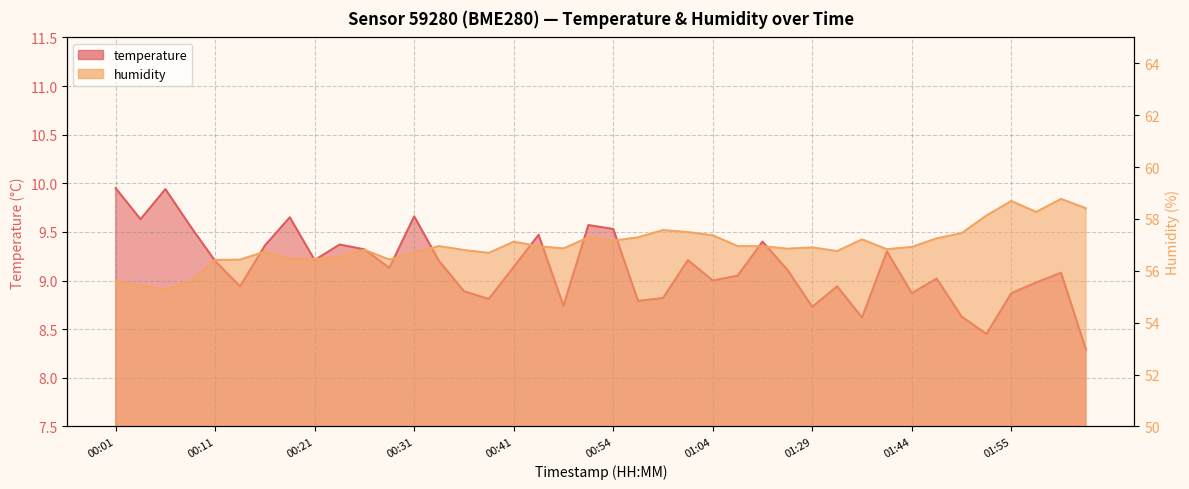

Rank the series by their maximum value, from highest to lowest.

humidity, temperature